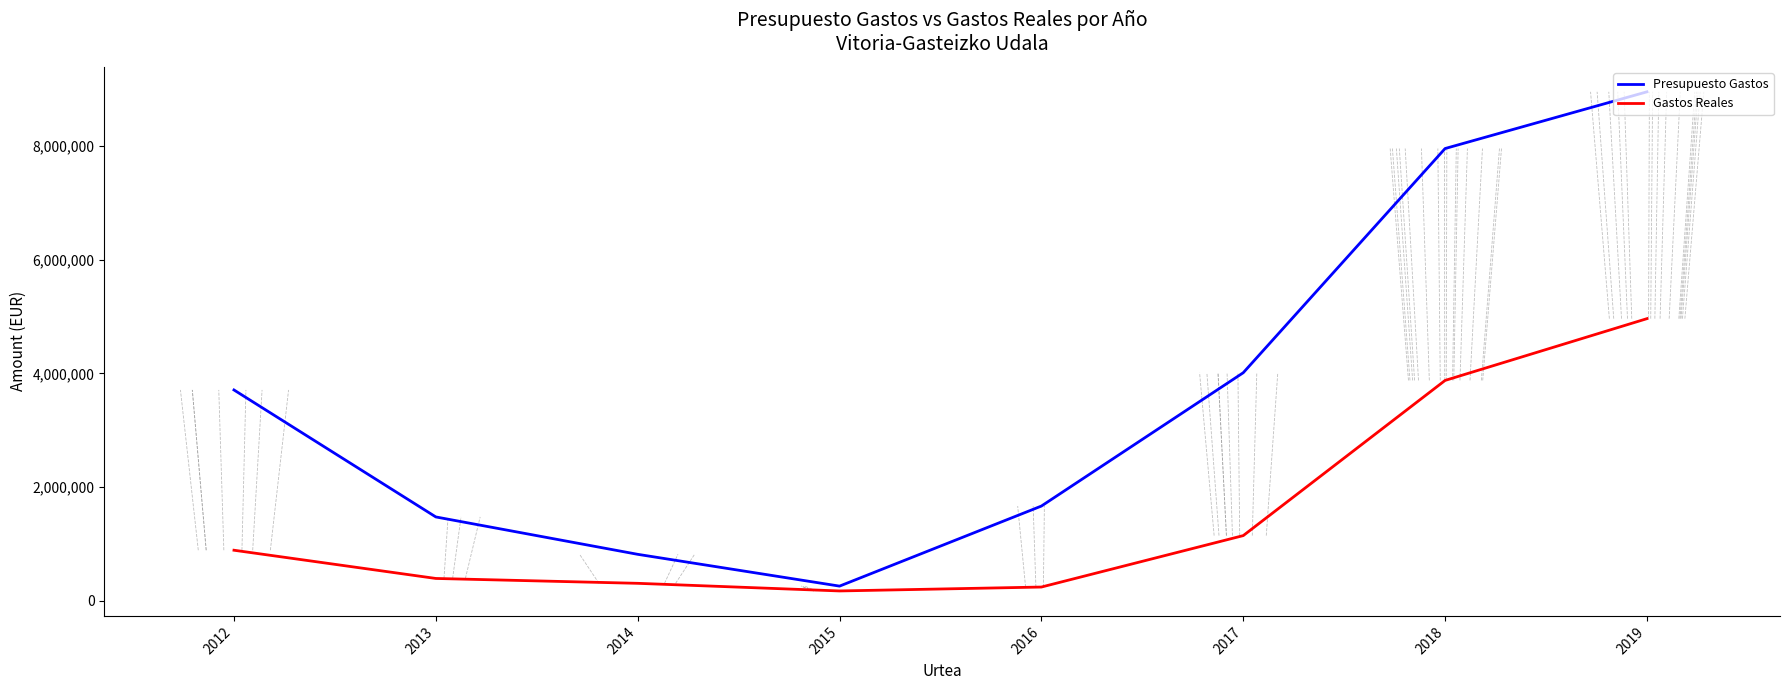

At which category is the sum across all series the highest?

2019